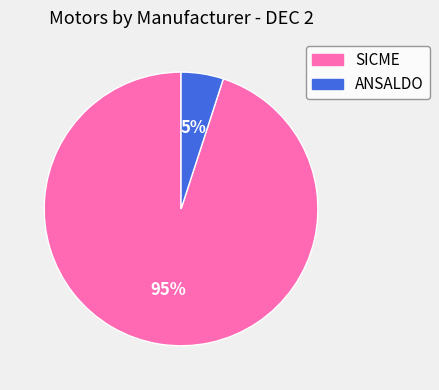

What is the ratio of the value at ANSALDO to the value at SICME?

0.1